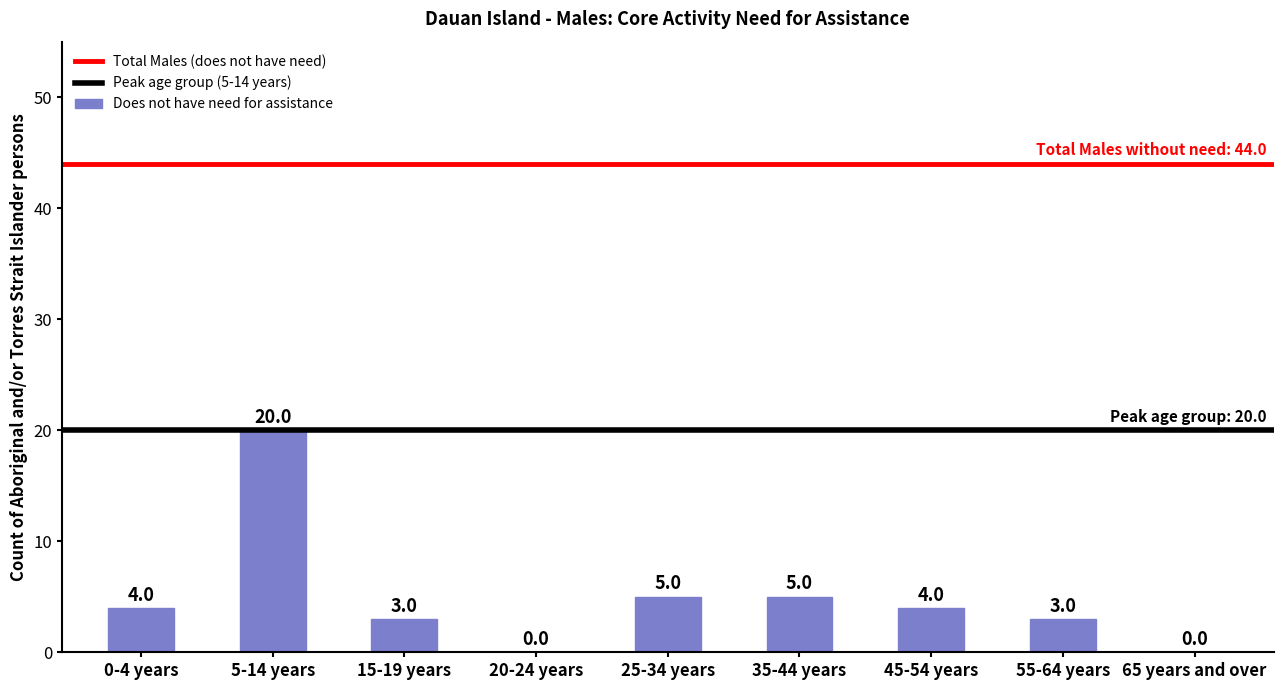

What is the approximate value at 25-34 years, to the nearest 5?

5